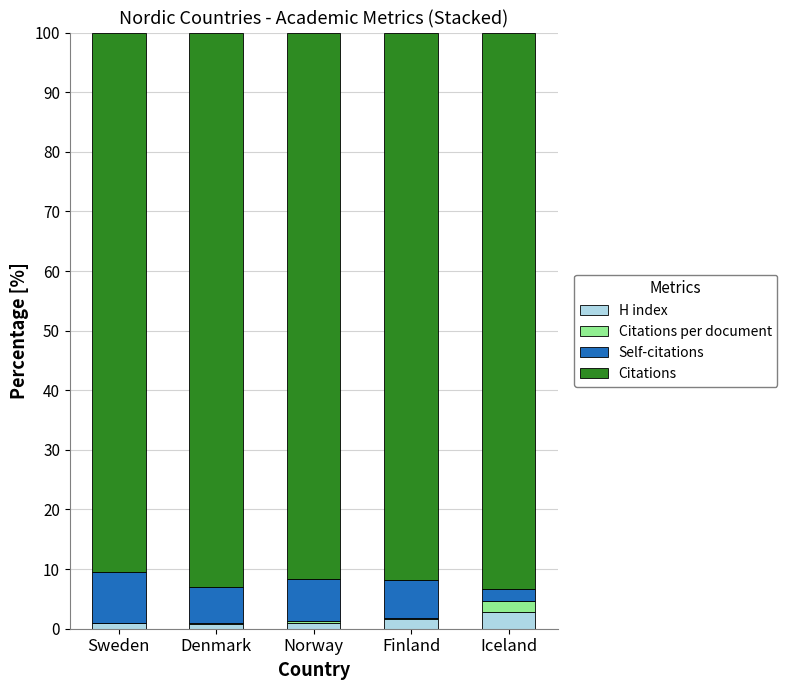

The value of H index at Iceland is 2.9. True or false?

True